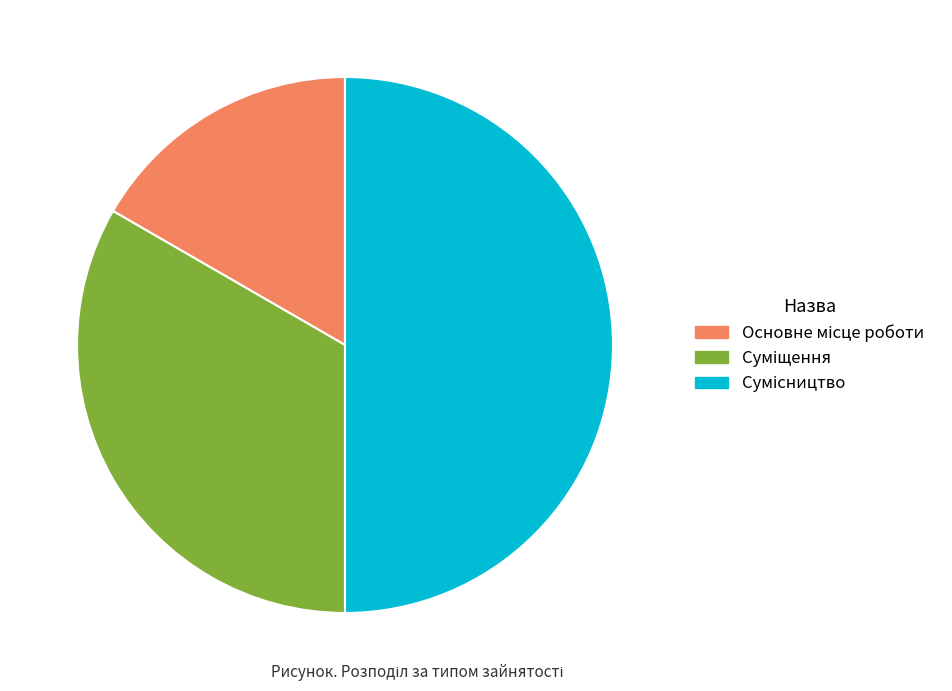

Count the number of slices in the pie.

3